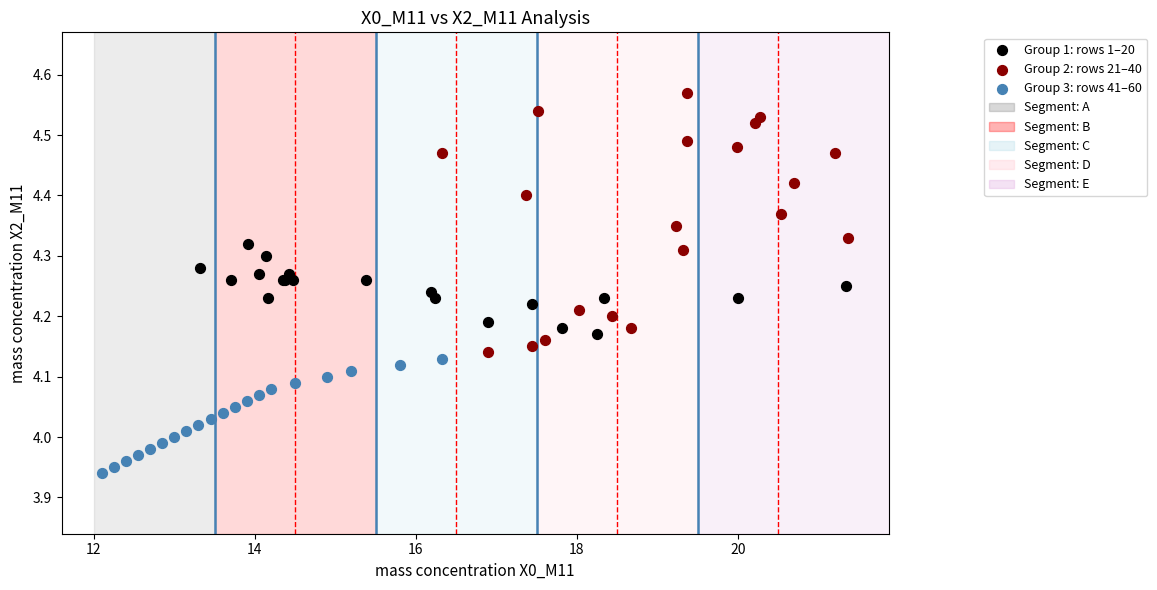

Which series has the largest Y range (max minus min)?

Group 2: rows 21–40